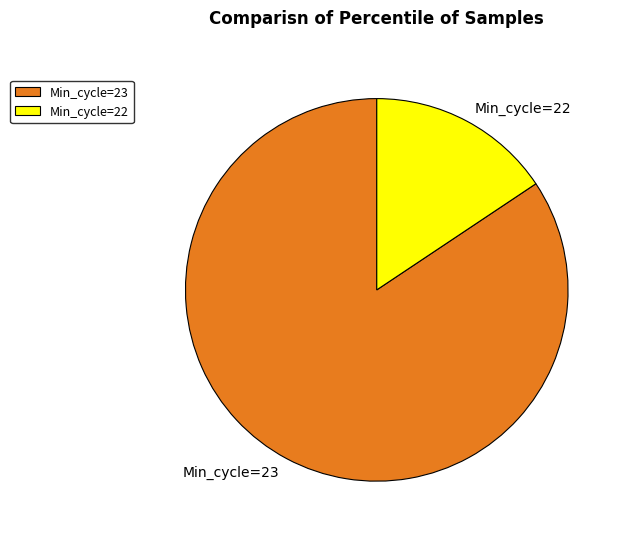

Rank the categories by value from highest to lowest.

Min_cycle=23, Min_cycle=22